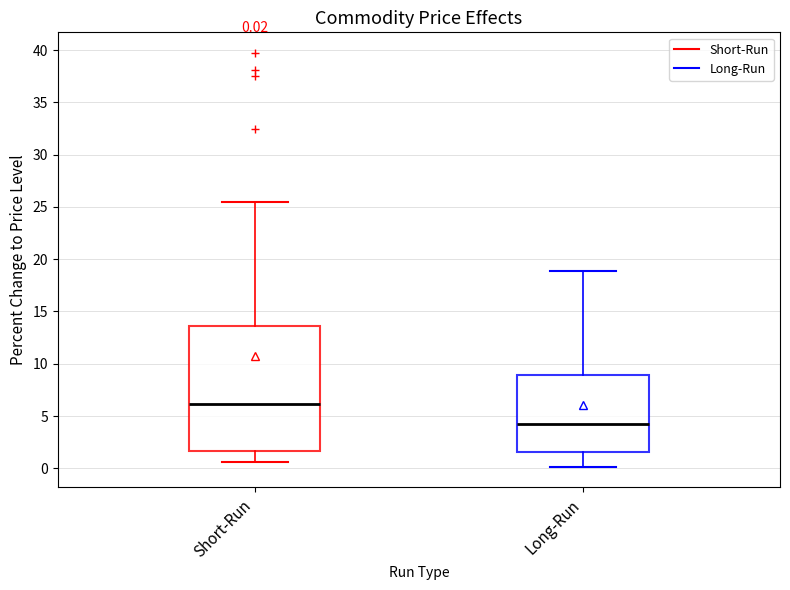

Which box's median line is the highest?

Short-Run